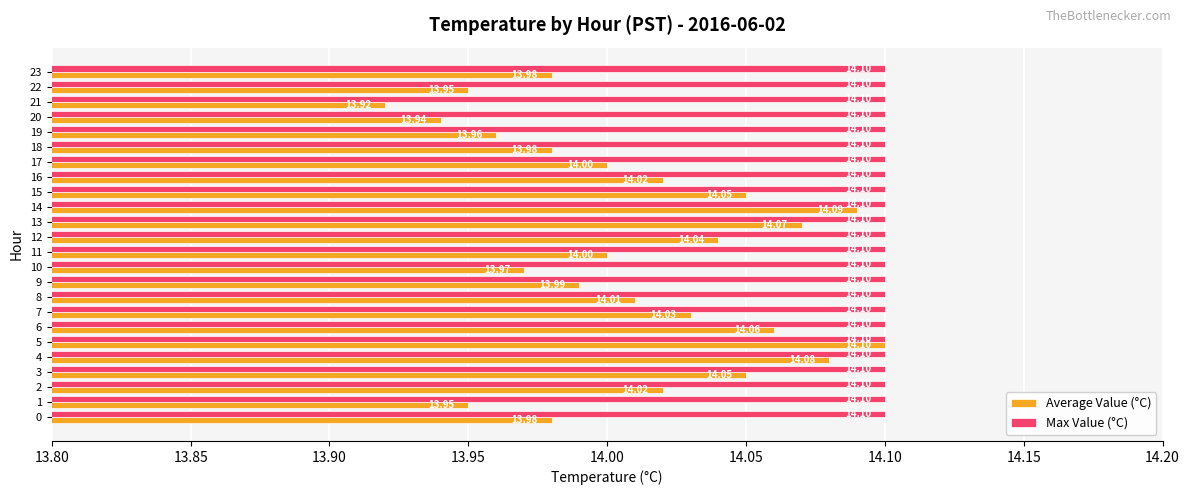

Which series changed the most between 2 and 20?

Average Value (°C)